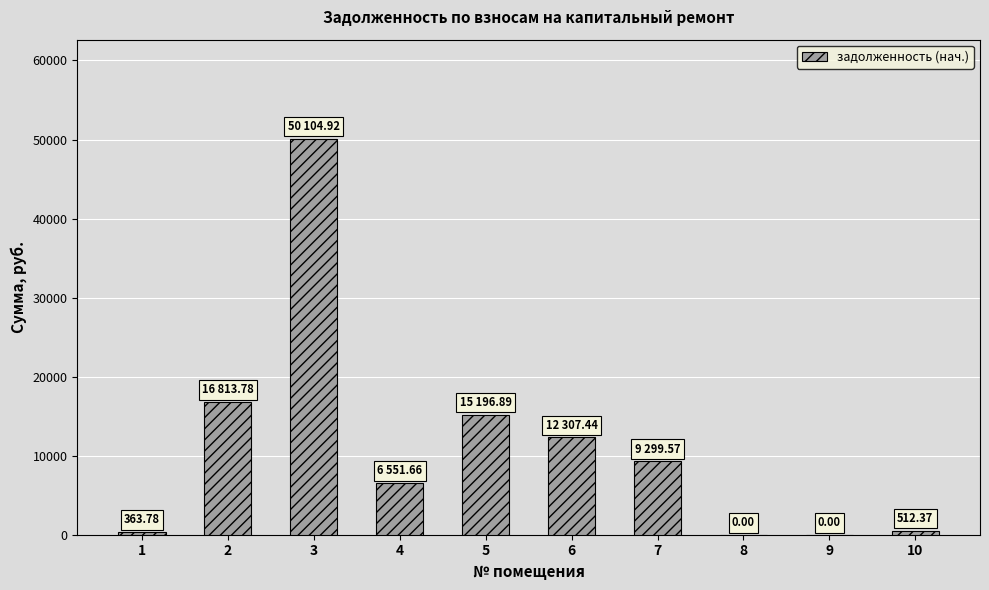

Which has a higher value, 4 or 7?

7